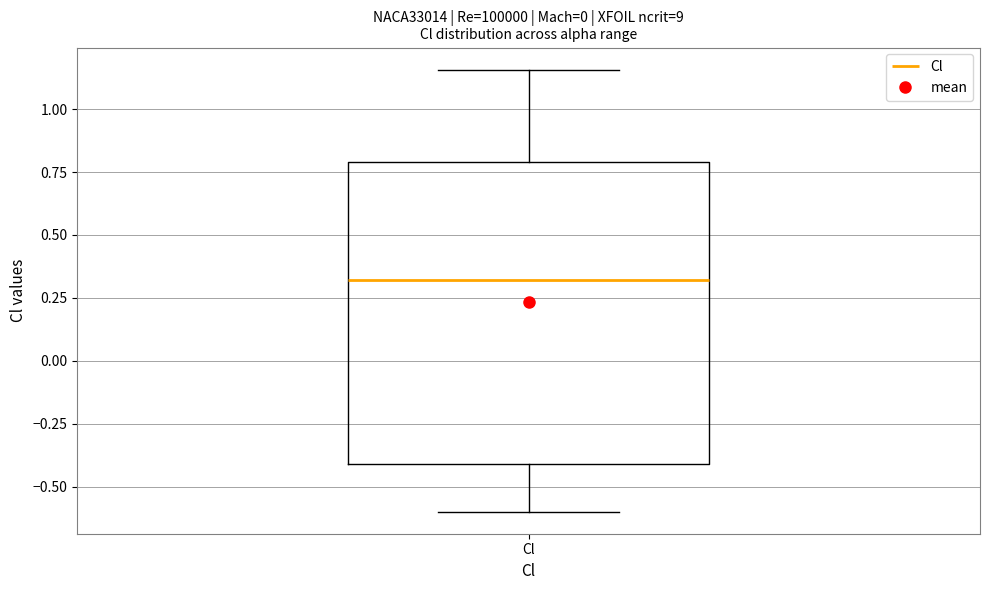

Read this box plot against the y-axis: the position of the median line, the range covered by the box, and the ends of both whiskers. The values are not printed on the chart, so give them approximately, as read against the axis.

median 0.30, box -0.40 to 0.80, whiskers -0.60 to 1.15